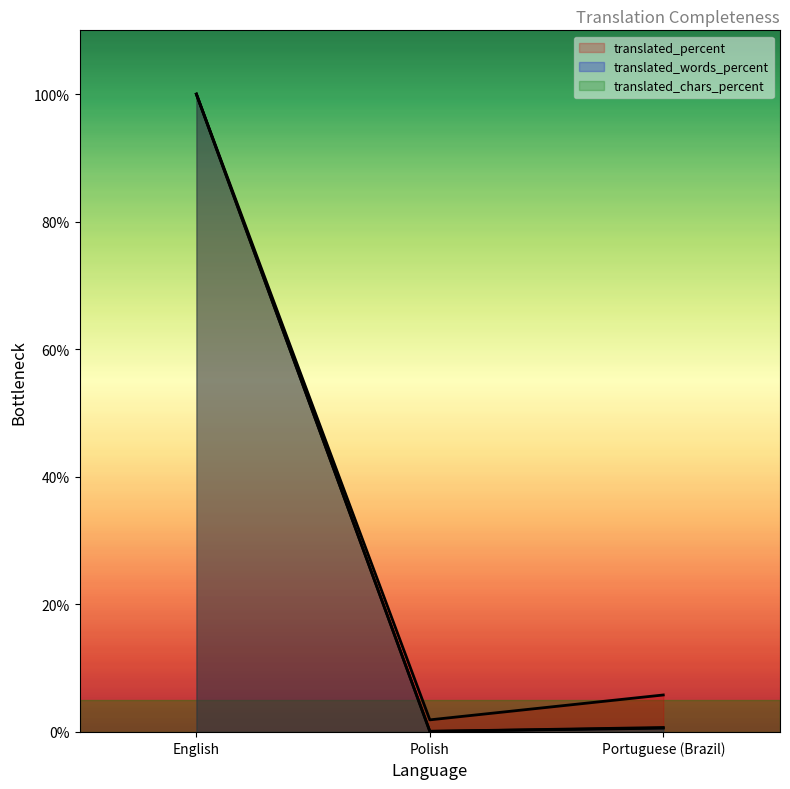

Reading left to right, list all the values displayed in this chart.

translated: English=100.0	Polish=1.9	Portuguese (Brazil)=5.8
translated_percent: English=100.0	Polish=0.1	Portuguese (Brazil)=0.7
translated_words_percent: English=100.0	Polish=0.1	Portuguese (Brazil)=0.6